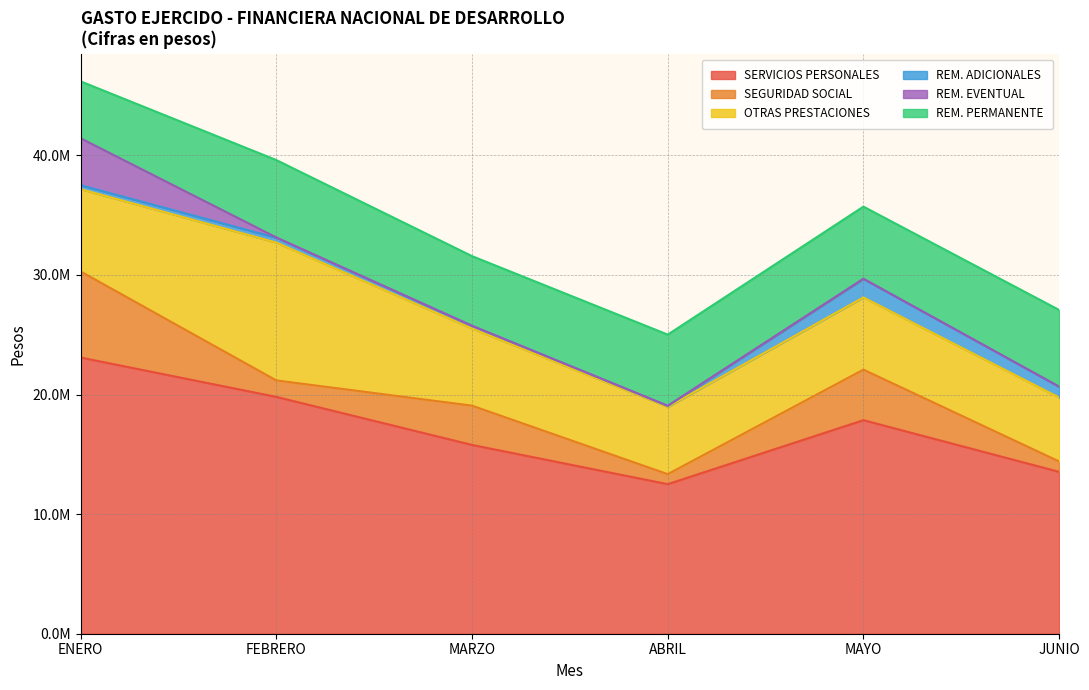

How many interior local valleys does the ENERO series have?

1